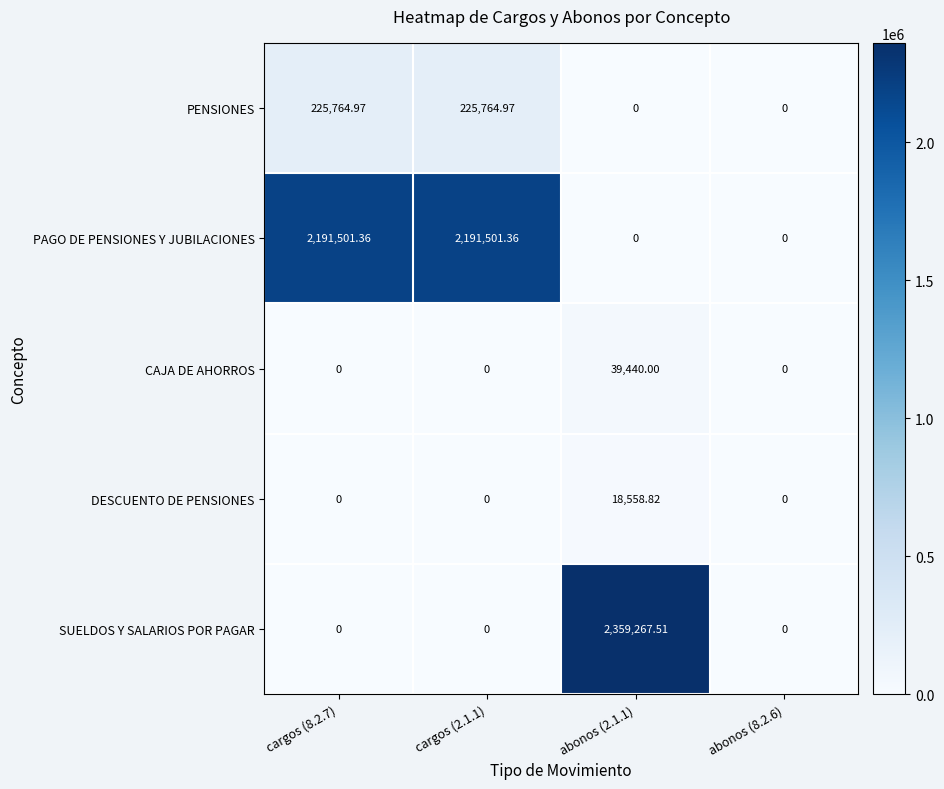

Rank the series by their maximum value, from lowest to highest.

DESCUENTO DE PENSIONES, CAJA DE AHORROS, PENSIONES, PAGO DE PENSIONES Y JUBILACIONES, SUELDOS Y SALARIOS POR PAGAR